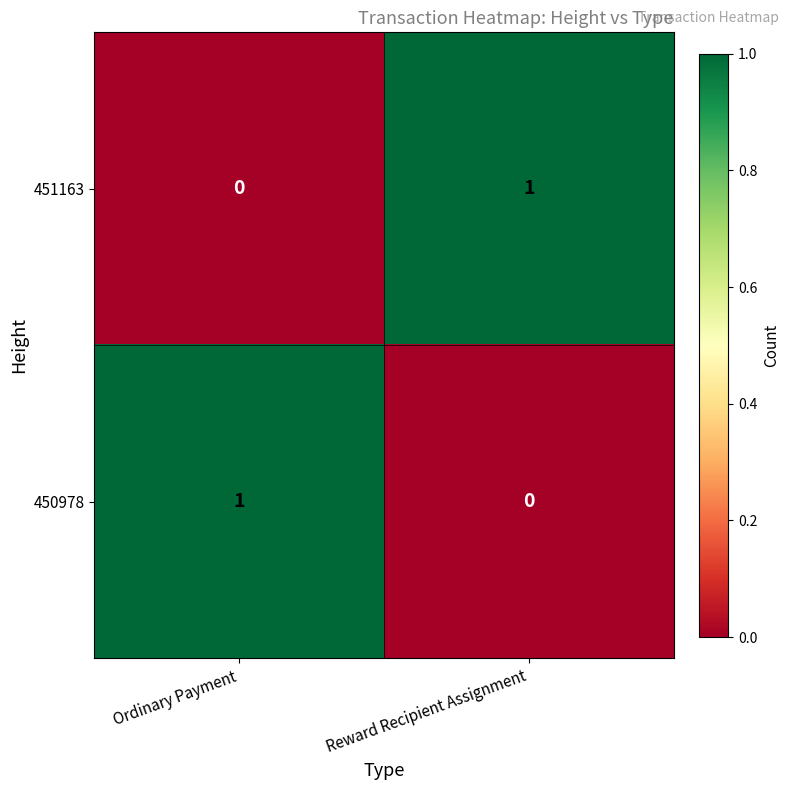

At Reward Recipient Assignment, list the series in order from smallest to largest.

450978, 451163